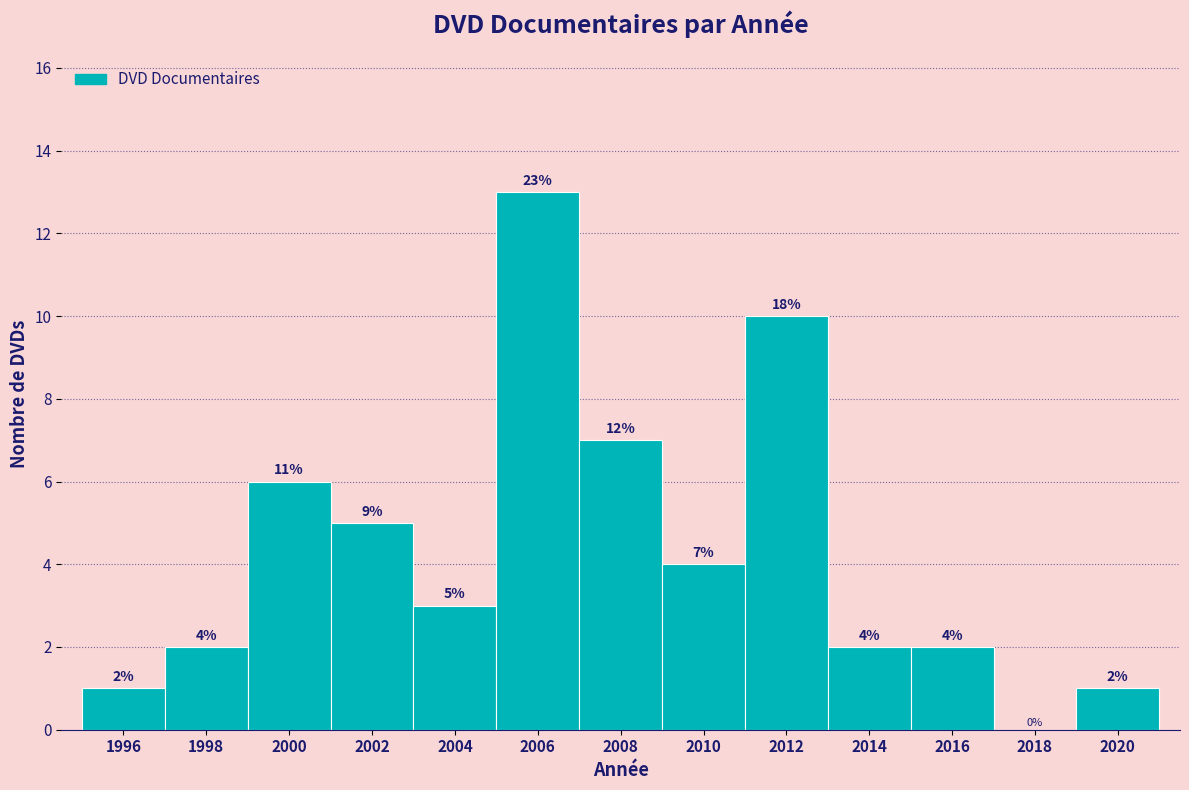

Which range on the x-axis has the tallest bar?

2005 to 2007